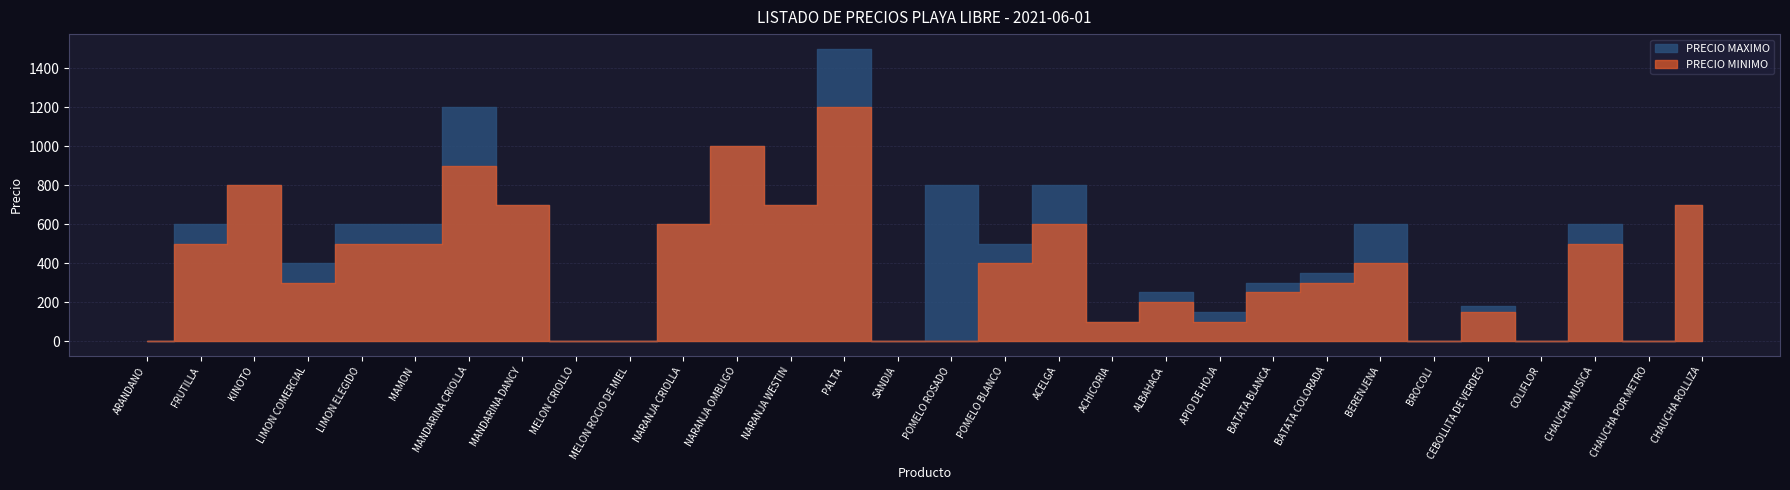

Which category has the lowest value in the PRECIO MAXIMO series?

ARANDANO